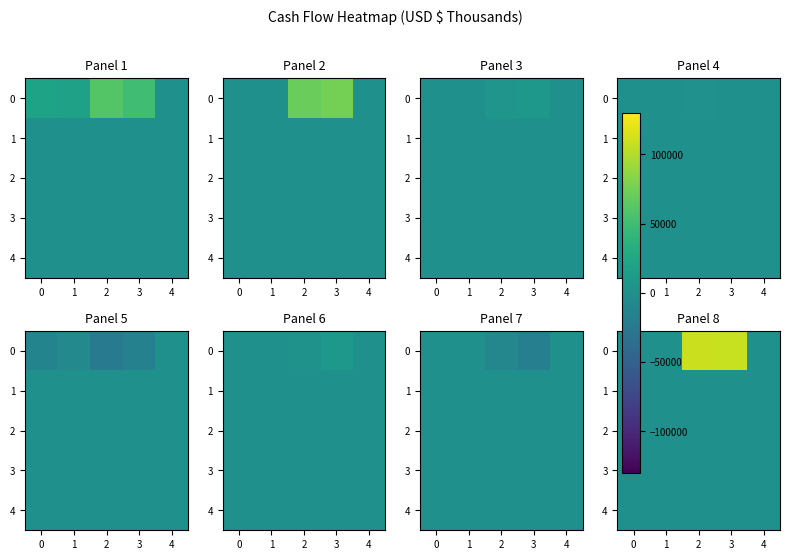

Rank the series by their maximum value, from lowest to highest.

1, 2, 3, 4, 0